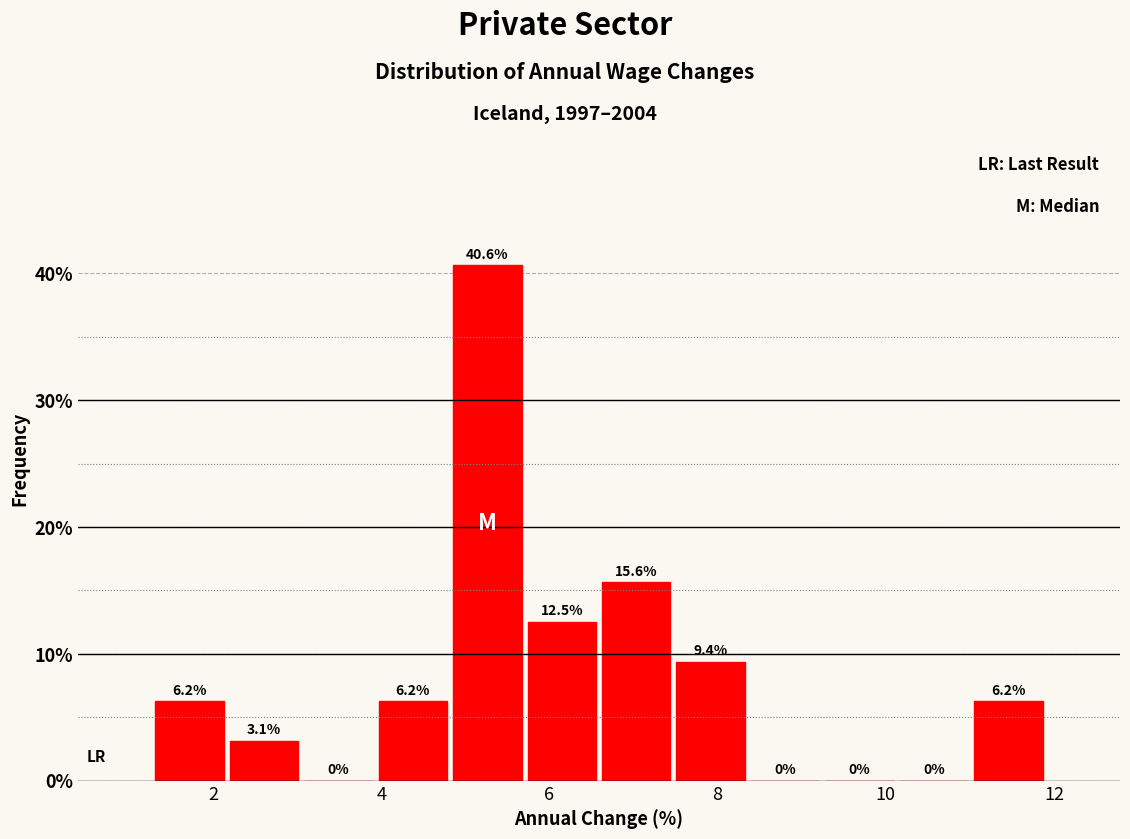

Reading left to right, transcribe this chart: for each bar, give the range it covers on the x-axis and its height. The bar edges are not printed on the chart, so give them approximately, as read against the axis.

1.2 to 2.2: 6.2
2.2 to 3.0: 3.1
3.0 to 4.0: 0.0
4.0 to 4.8: 6.2
4.8 to 5.8: 40.6
5.8 to 6.6: 12.5
6.6 to 7.4: 15.6
7.4 to 8.4: 9.4
8.4 to 9.2: 0.0
9.2 to 10.2: 0.0
10.2 to 11.0: 0.0
11.0 to 12.0: 6.2